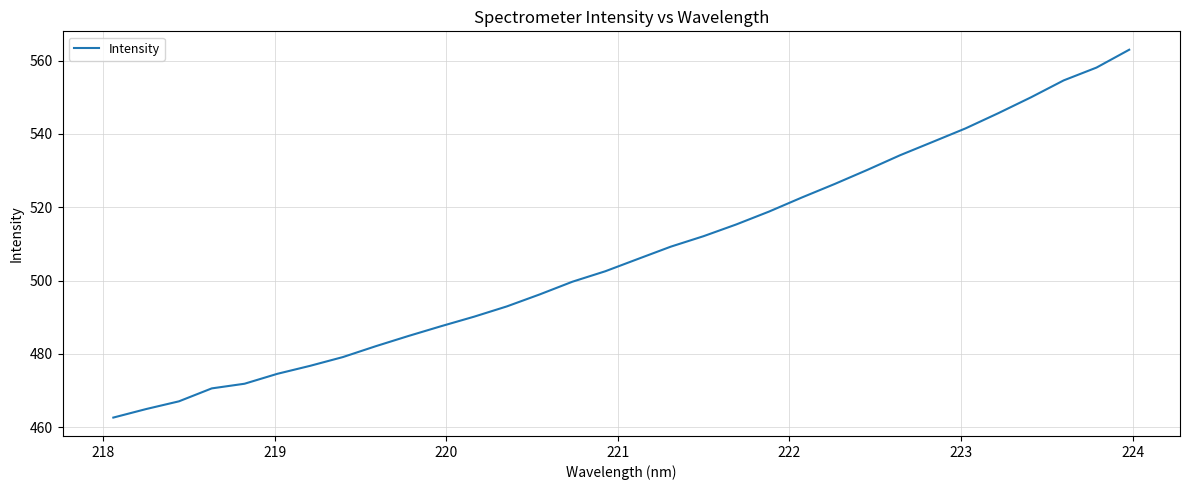

What is the difference between the maximum and minimum values?

100.4